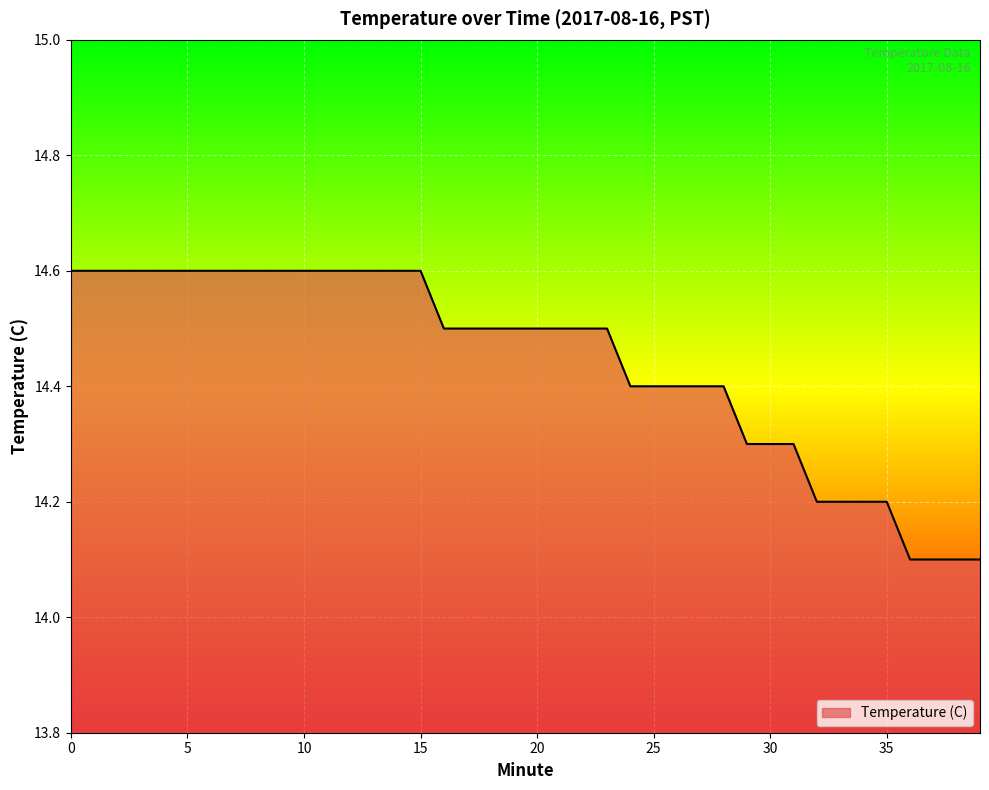

Count the number of data series in this chart.

1